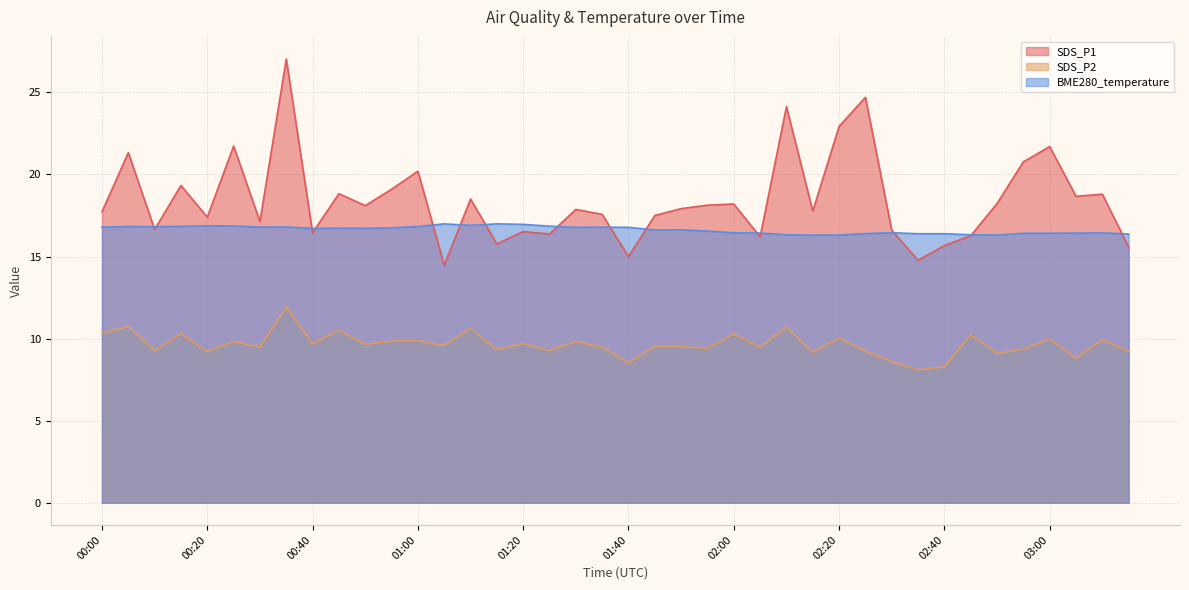

What is the total value across all series at 02:50?

43.6